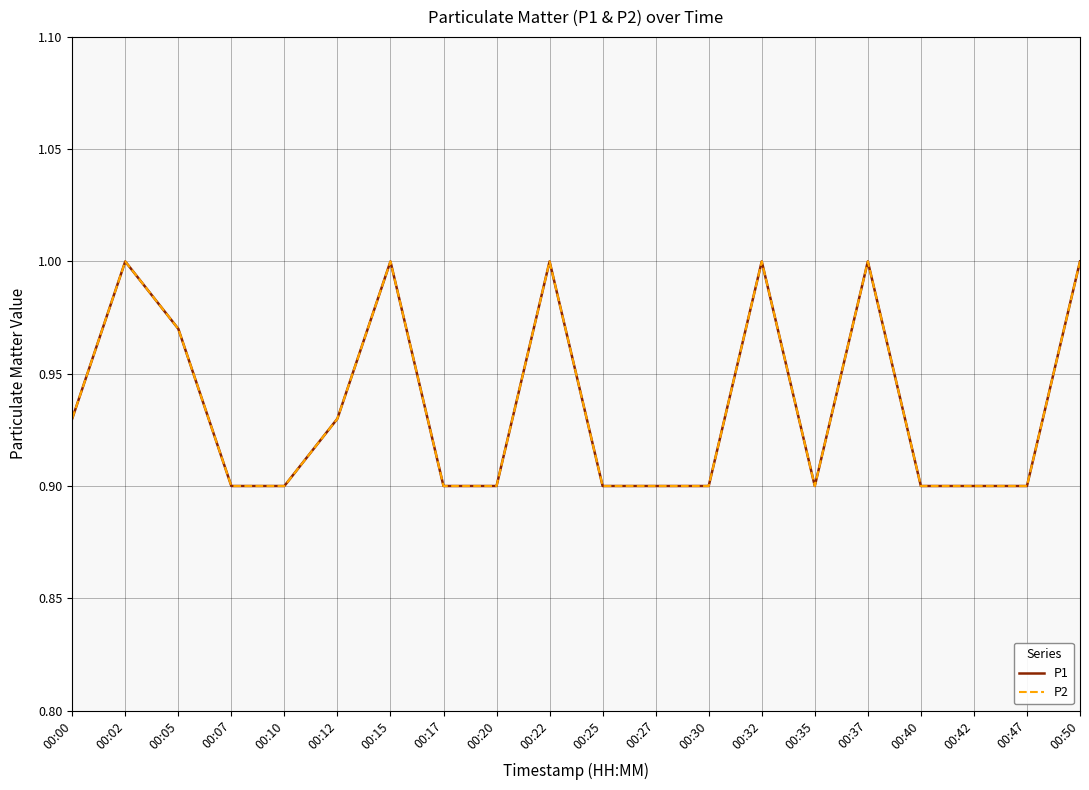

Does the chart have visible grid lines?

Yes